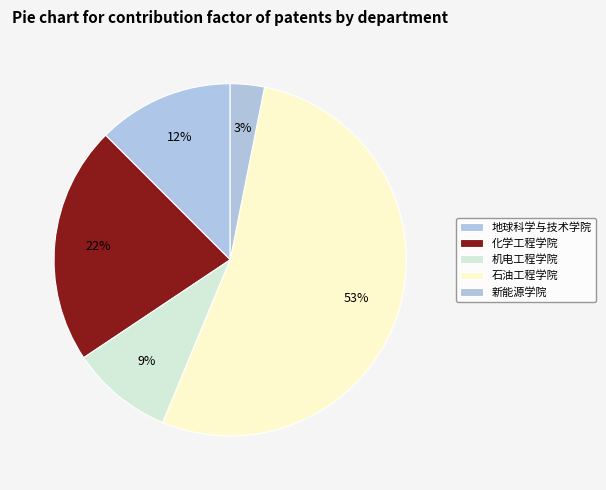

What percentage is the 地球科学与技术学院 slice, to the nearest percent?

12%